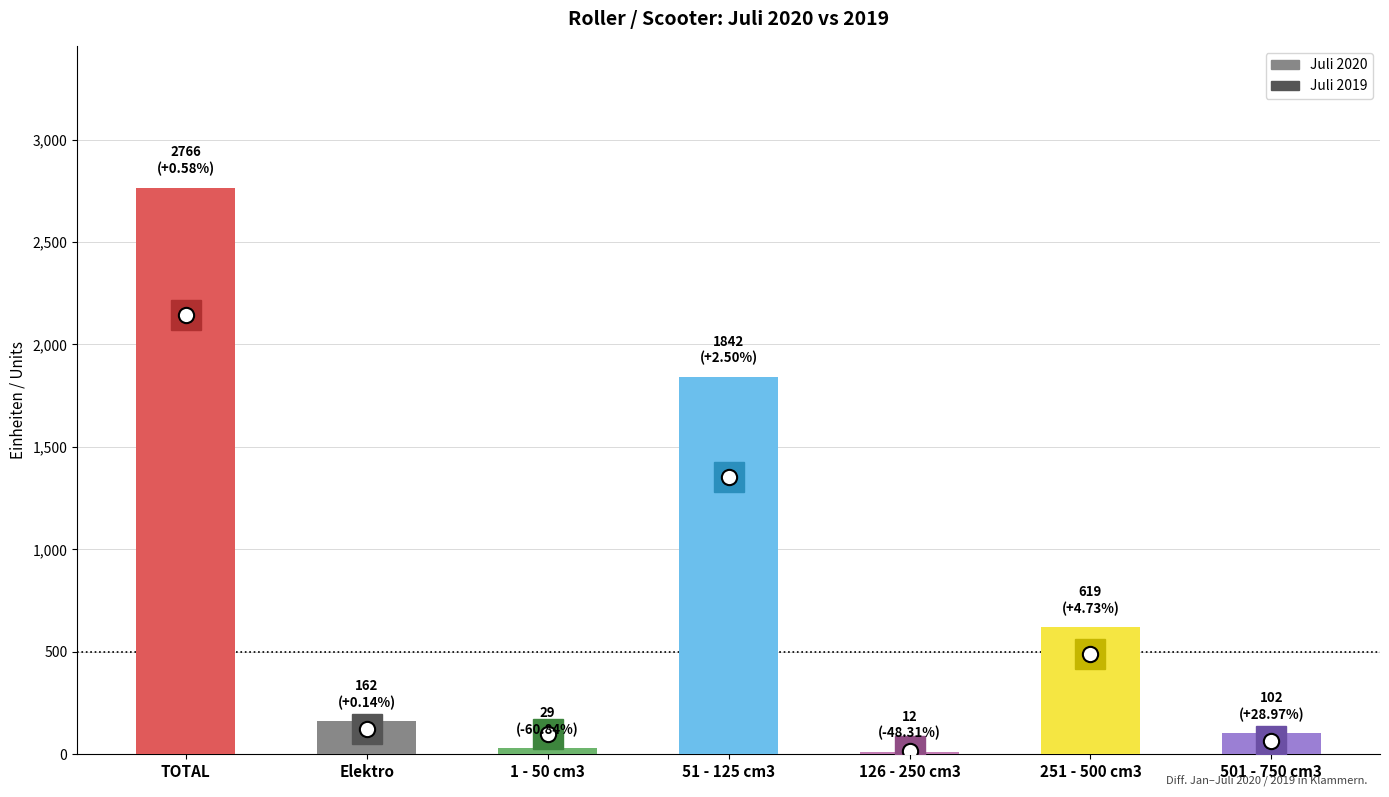

At TOTAL, list the series in order from largest to smallest.

Juli 2020, Juli 2019